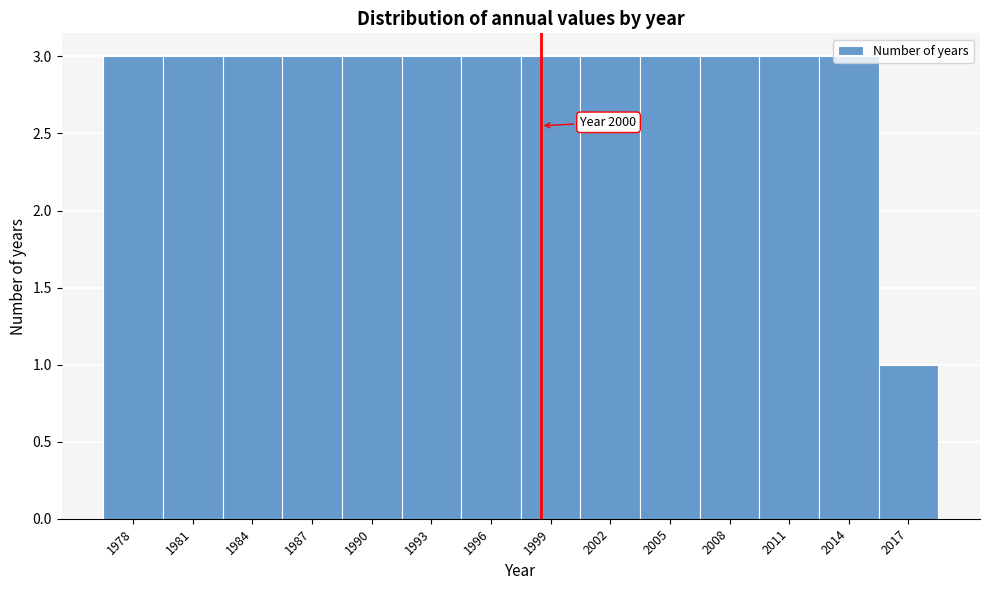

What is the average value?

3